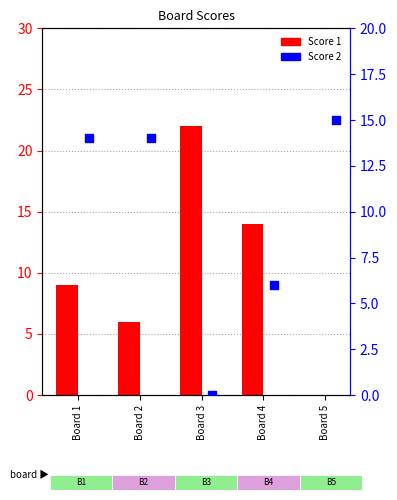

What are all the series names shown in the legend?

Score 1, Score 2